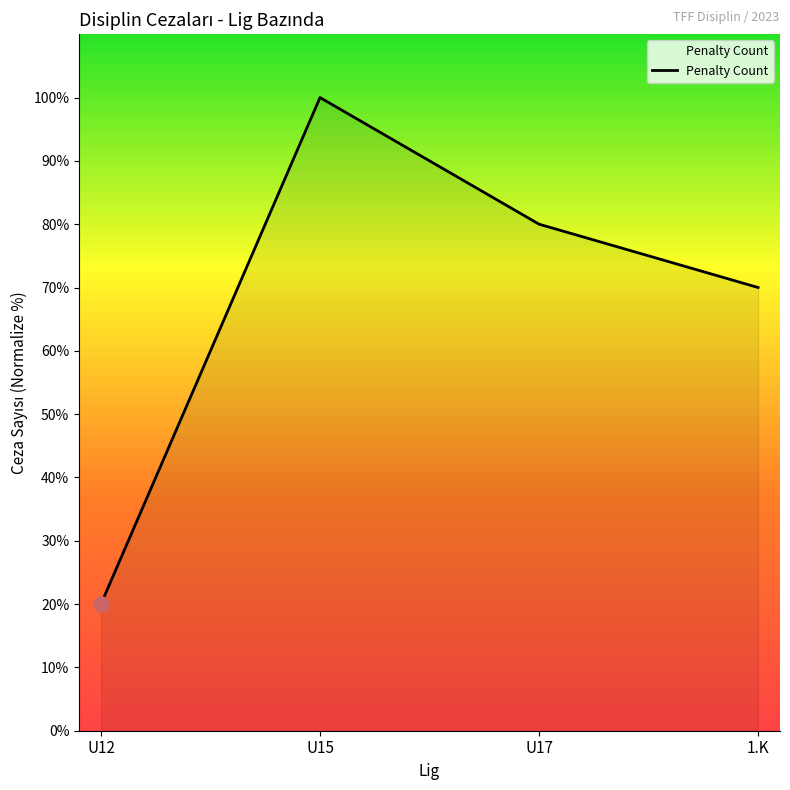

What is the change in value from U12 to U15?

+80